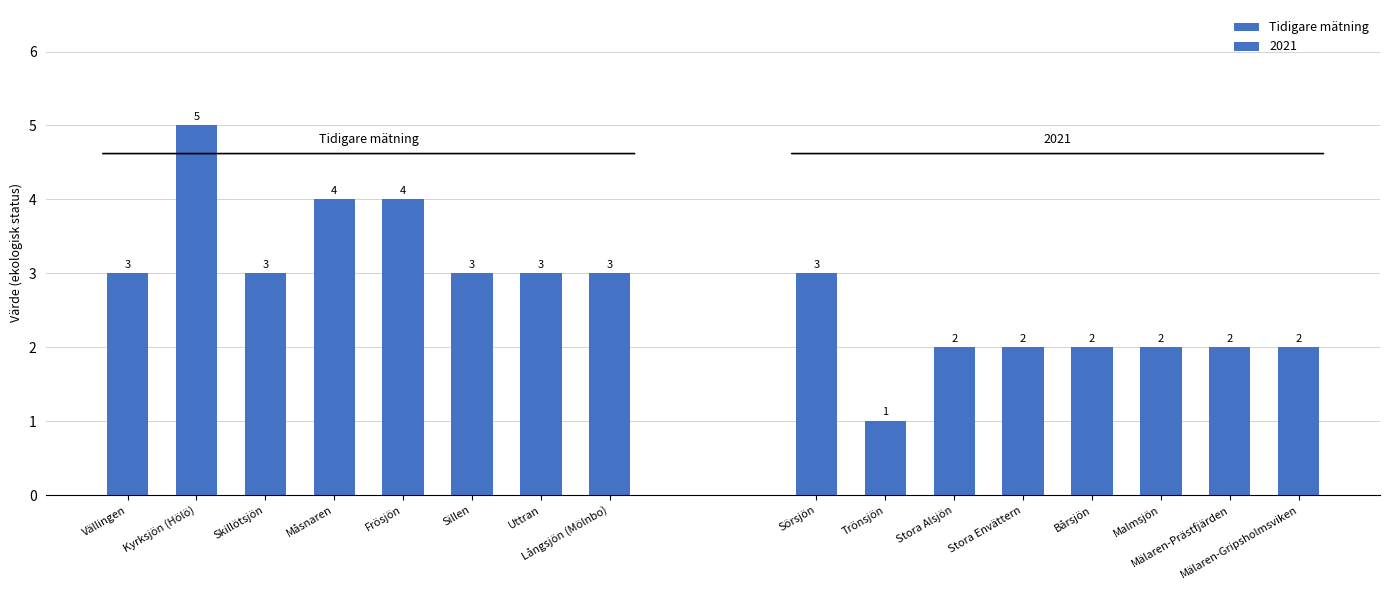

Which has a higher value, Måsnaren or Långsjön (Mölnbo)?

Måsnaren